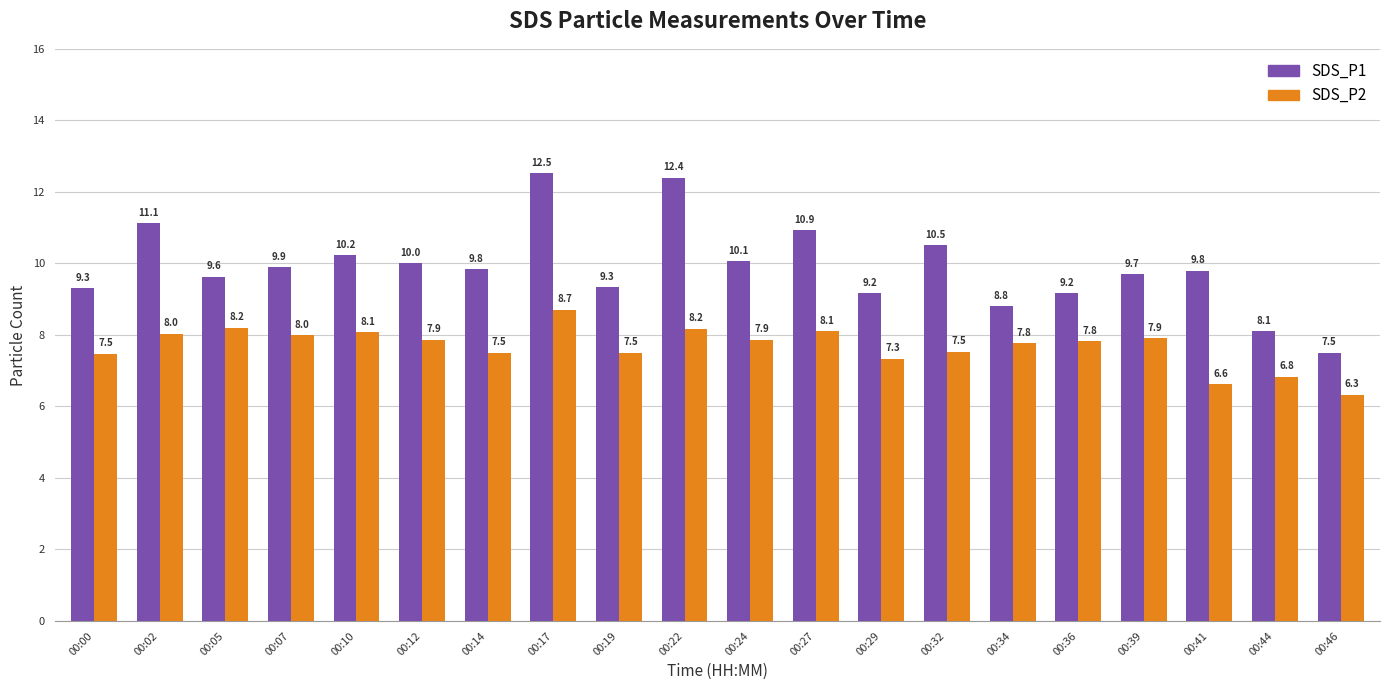

List the series in order of their overall mean, lowest first.

SDS_P2, SDS_P1